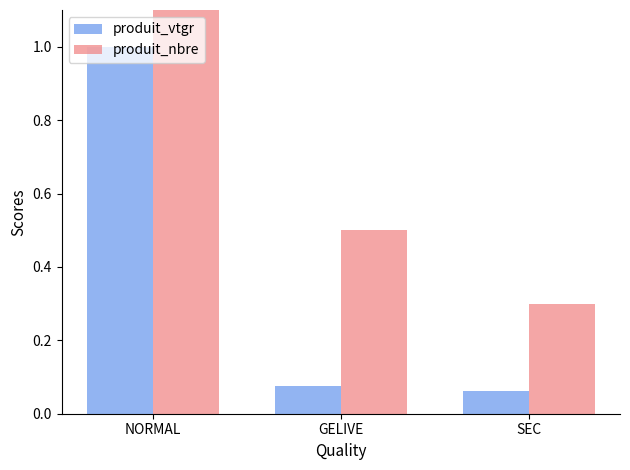

At how many categories does at least one series exceed 2?

1